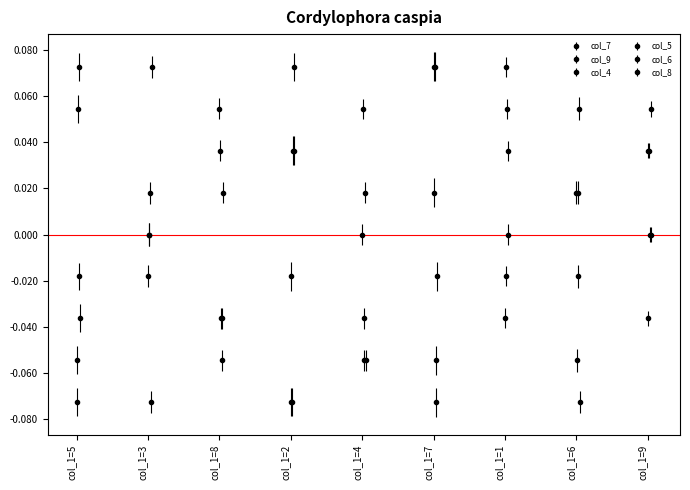

Where is col_5 nearest to the value 0?

9